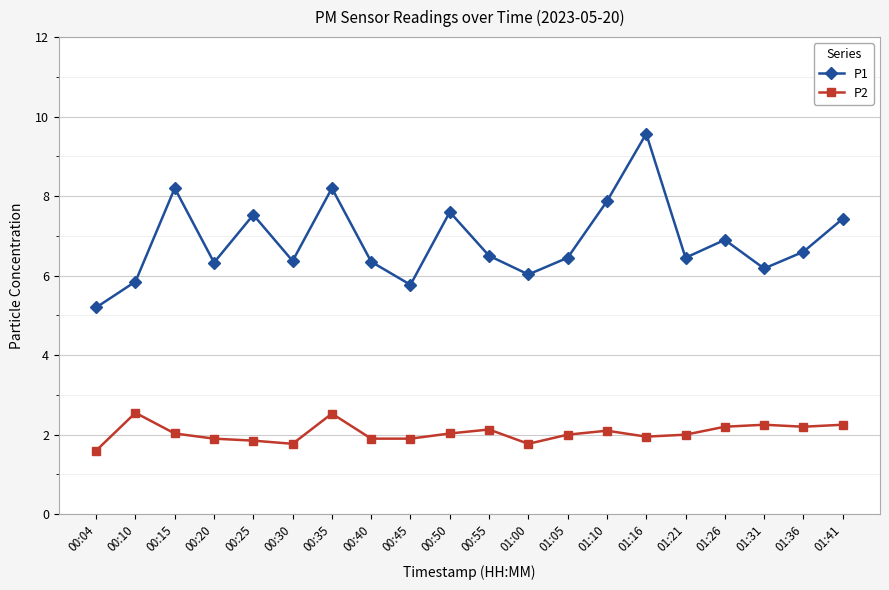

What is the spread (max minus min) of values at 01:26?

4.7